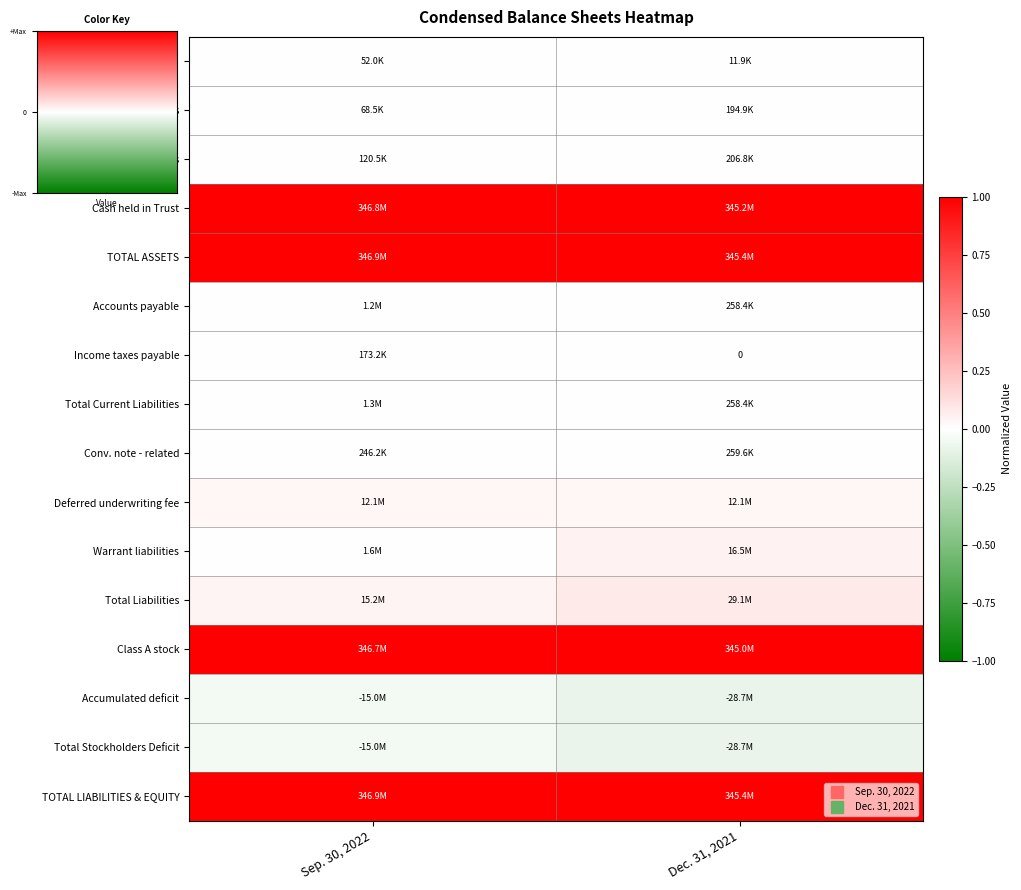

Is the value of Total Current Assets at Sep. 30, 2022 greater than the value of Cash at Dec. 31, 2021?

Yes